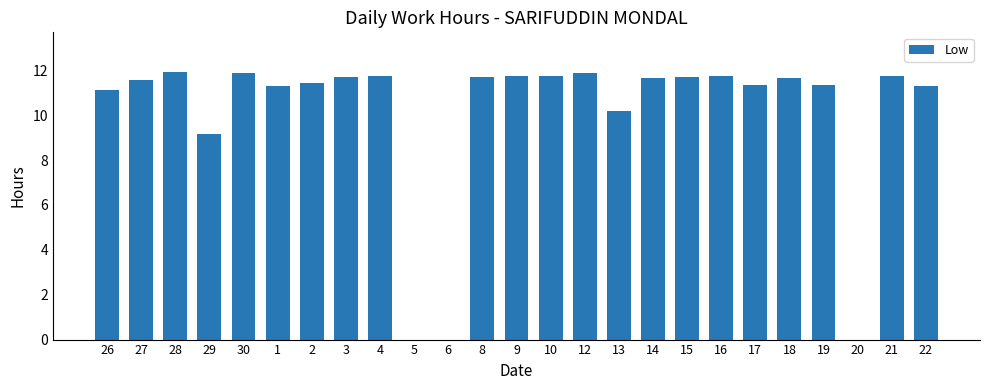

Does the chart contain stacked bars?

No